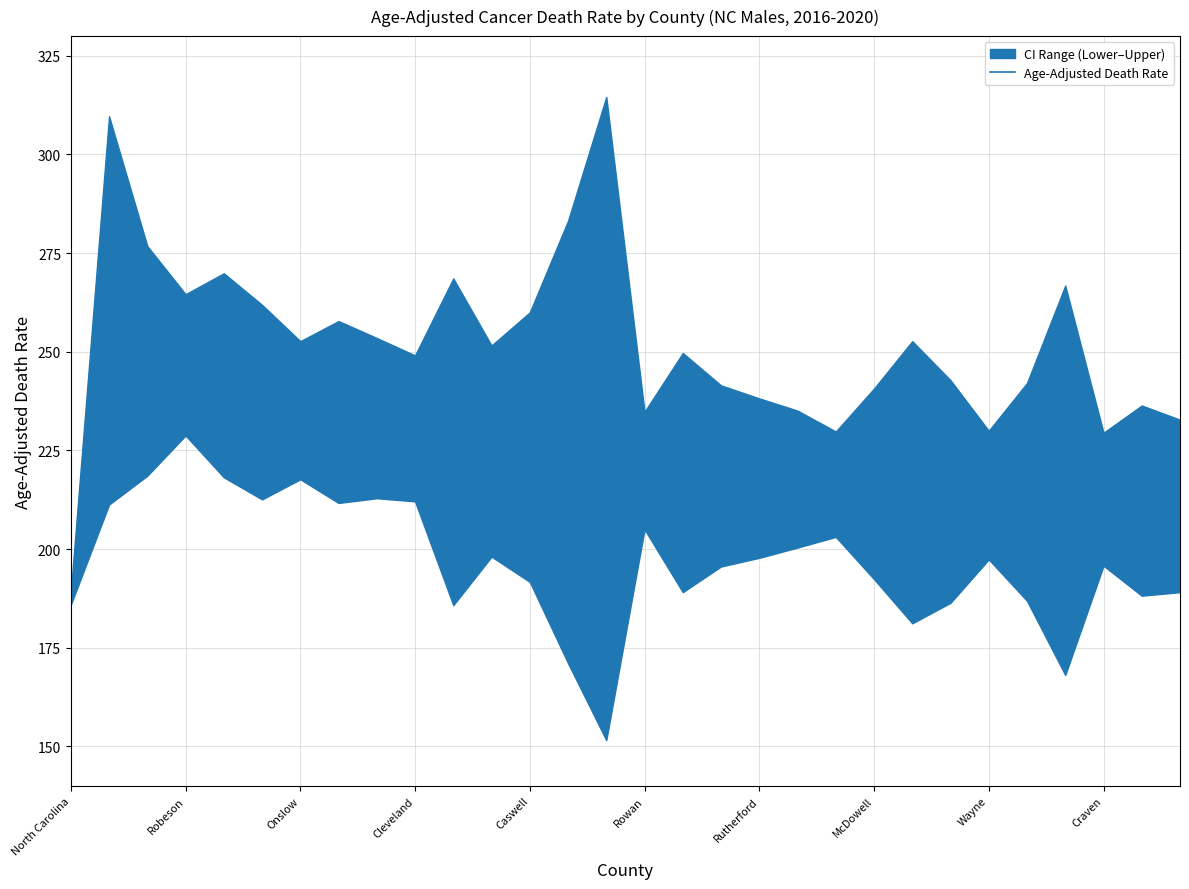

Is it true that Age-Adjusted Death Rate equals 89.2 at Rutherford?

False